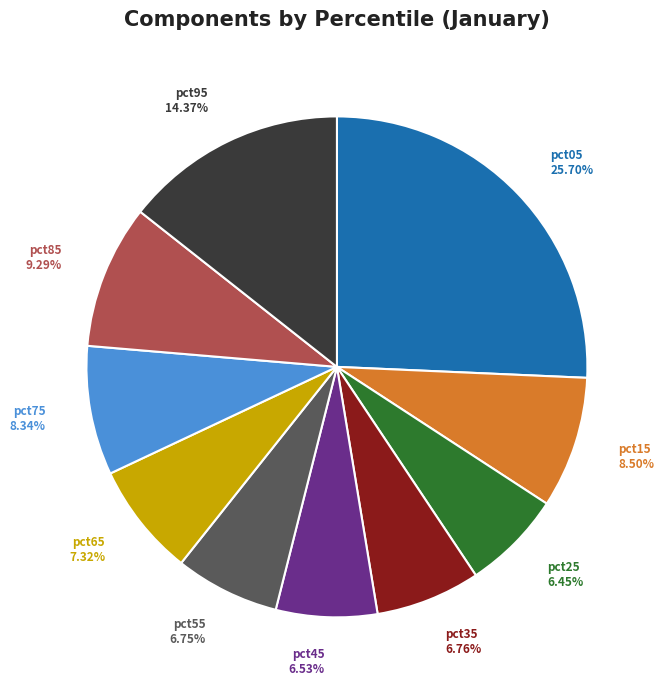

To the nearest percent, what is the difference between the largest and smallest slice percentages?

19%